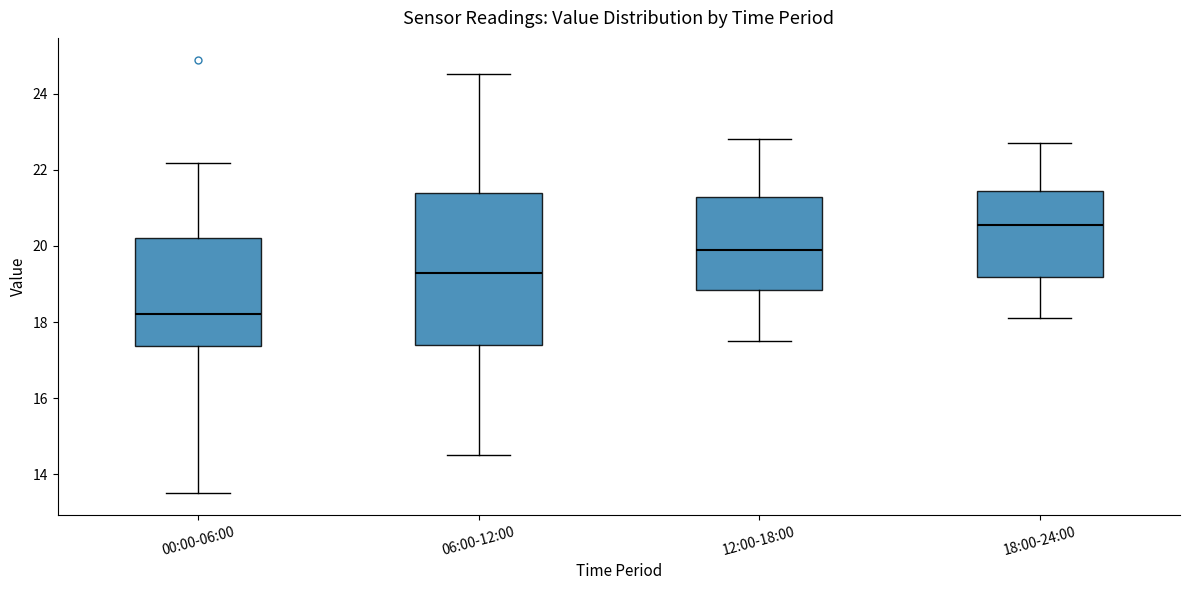

Which box has the highest median line?

18:00-24:00